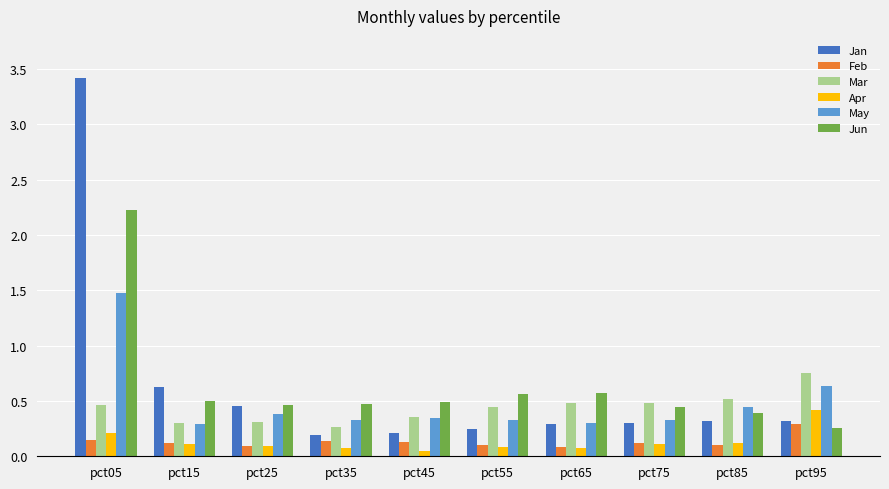

List the series in order of their peak value, lowest first.

Feb, Apr, Mar, May, Jun, Jan